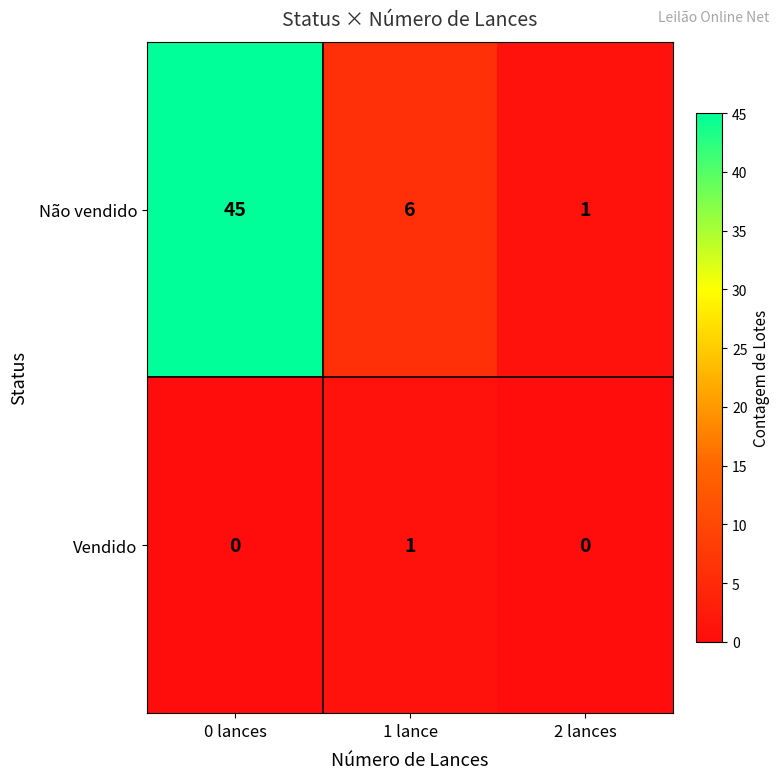

The value of Não vendido at 0 lances is 29. True or false?

False